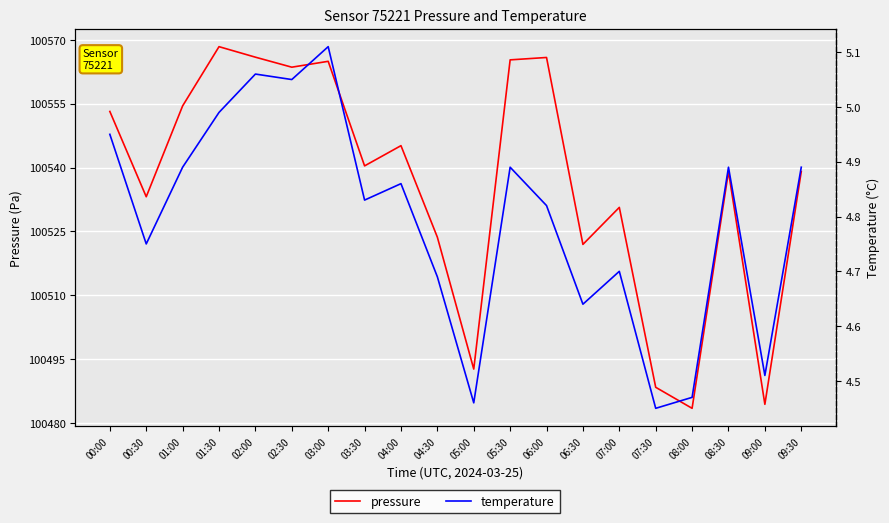

What is the difference between the pressure values at 09:30 and 07:30?

50.7